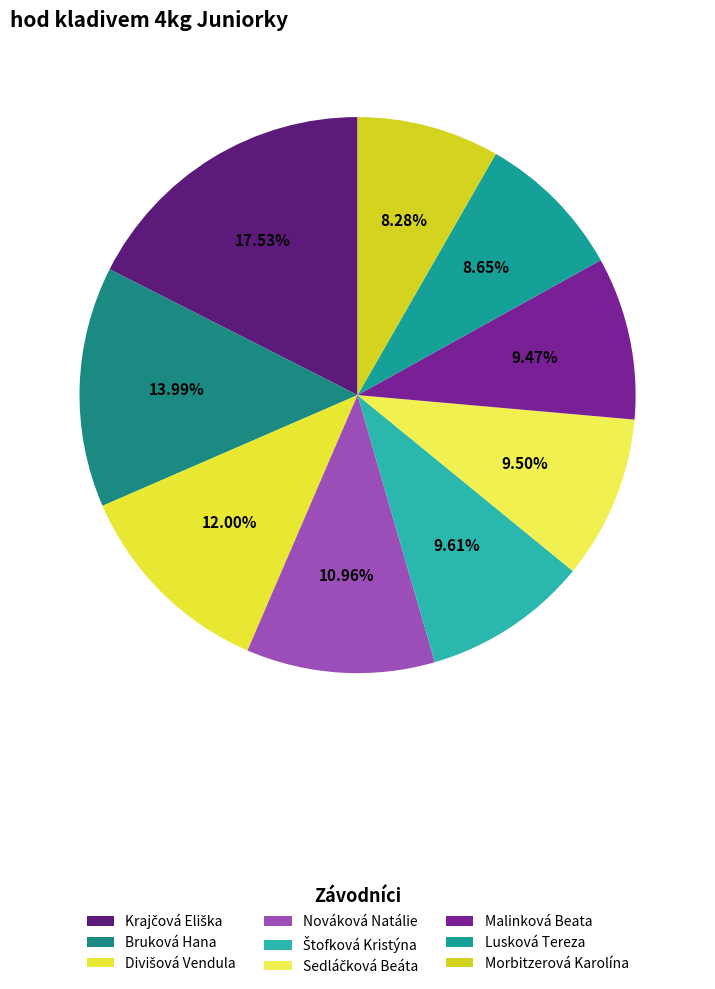

What is the ratio of the value at Krajčová Eliška to the value at Sedláčková Beáta?

1.8